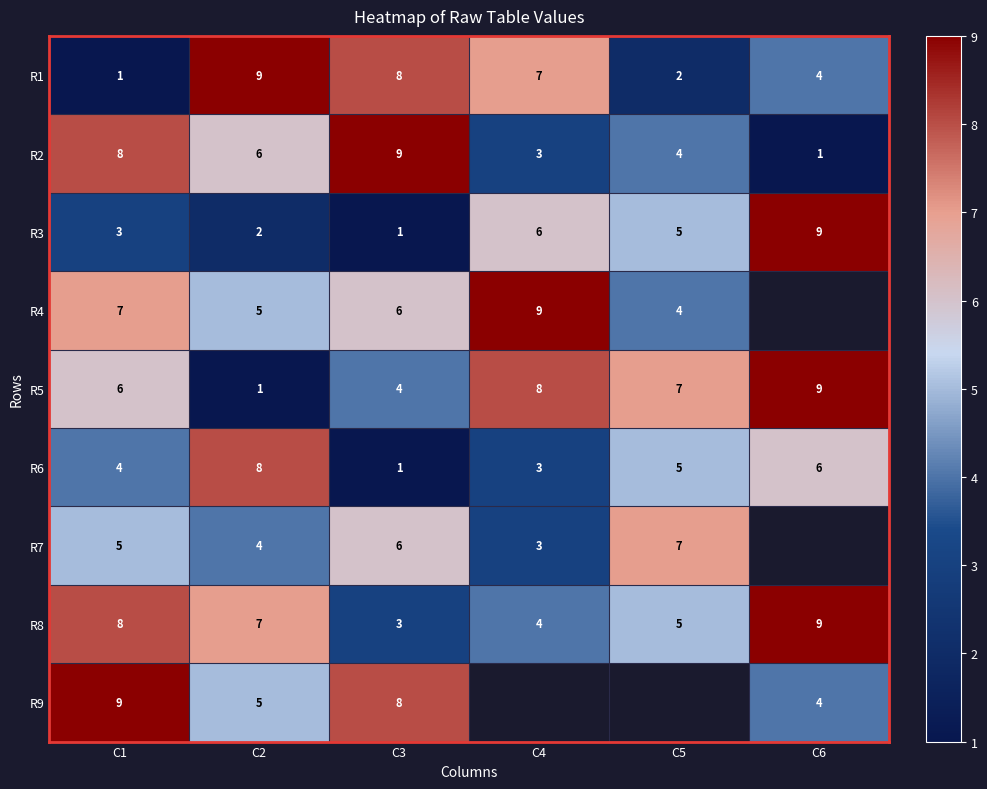

At which label does R2 first exceed 6?

C1